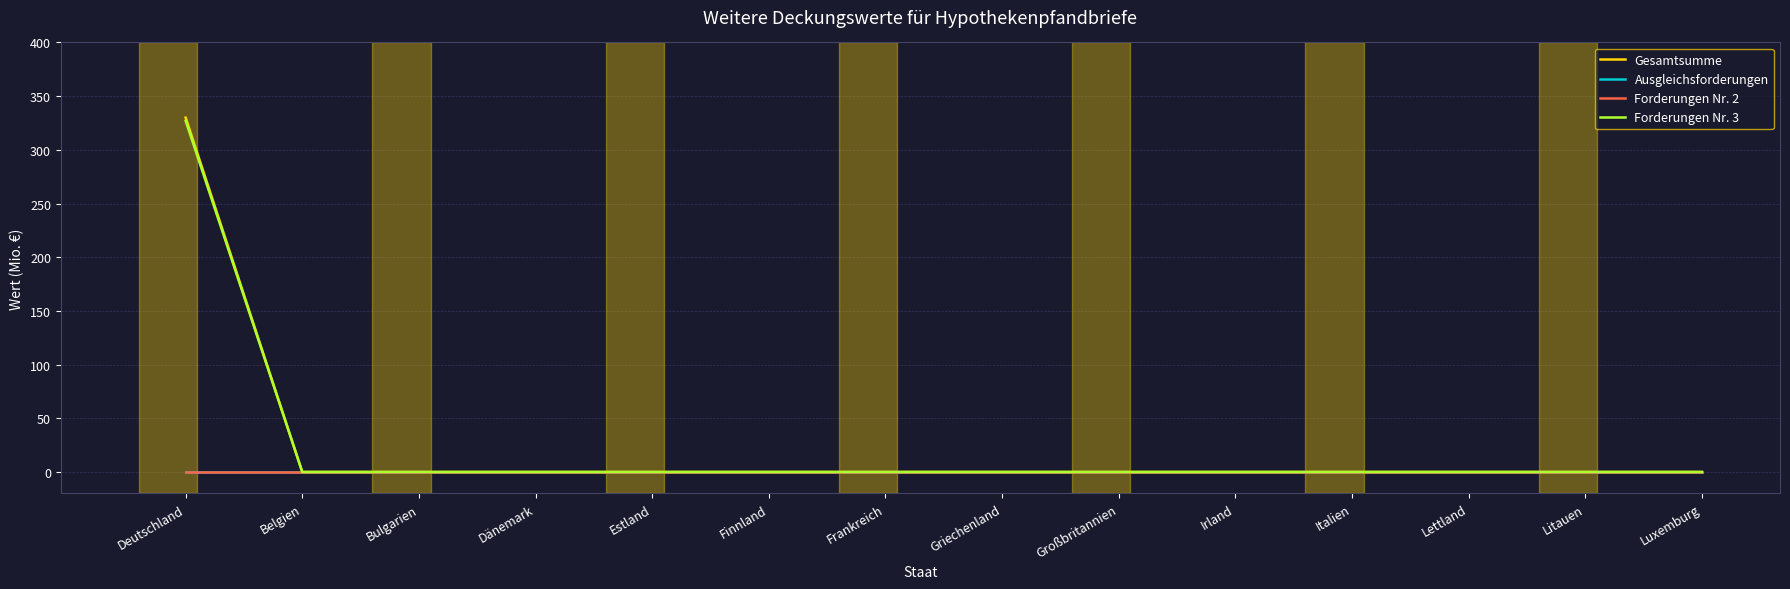

Reading left to right, what are all the values shown in this chart?

Gesamtsumme: 330.0	0.0	0.0	0.0	0.0	0.0	0.0	0.0	0.0	0.0	0.0	0.0	0.0	0.0
Ausgleichsforderungen: 0.0	0.0	0.0	0.0	0.0	0.0	0.0	0.0	0.0	0.0	0.0	0.0	0.0	0.0
Forderungen Nr. 2: 0.0	0.0	0.0	0.0	0.0	0.0	0.0	0.0	0.0	0.0	0.0	0.0	0.0	0.0
Forderungen Nr. 3: 327.1	0.0	0.0	0.0	0.0	0.0	0.0	0.0	0.0	0.0	0.0	0.0	0.0	0.0